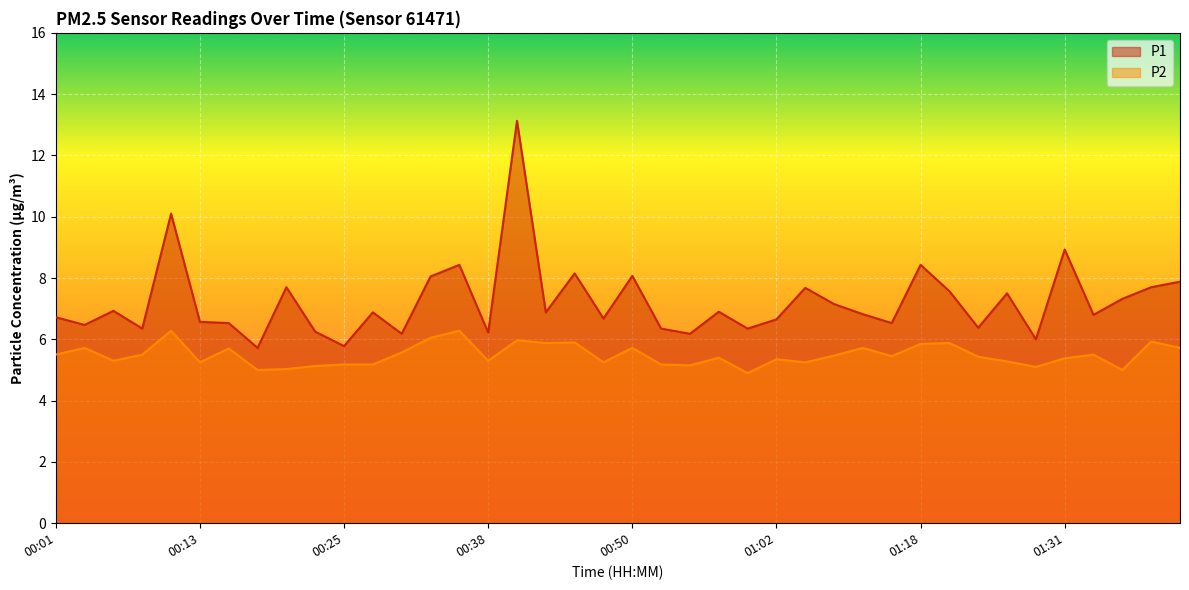

True or false: P1 and P2 cross at least once.

False